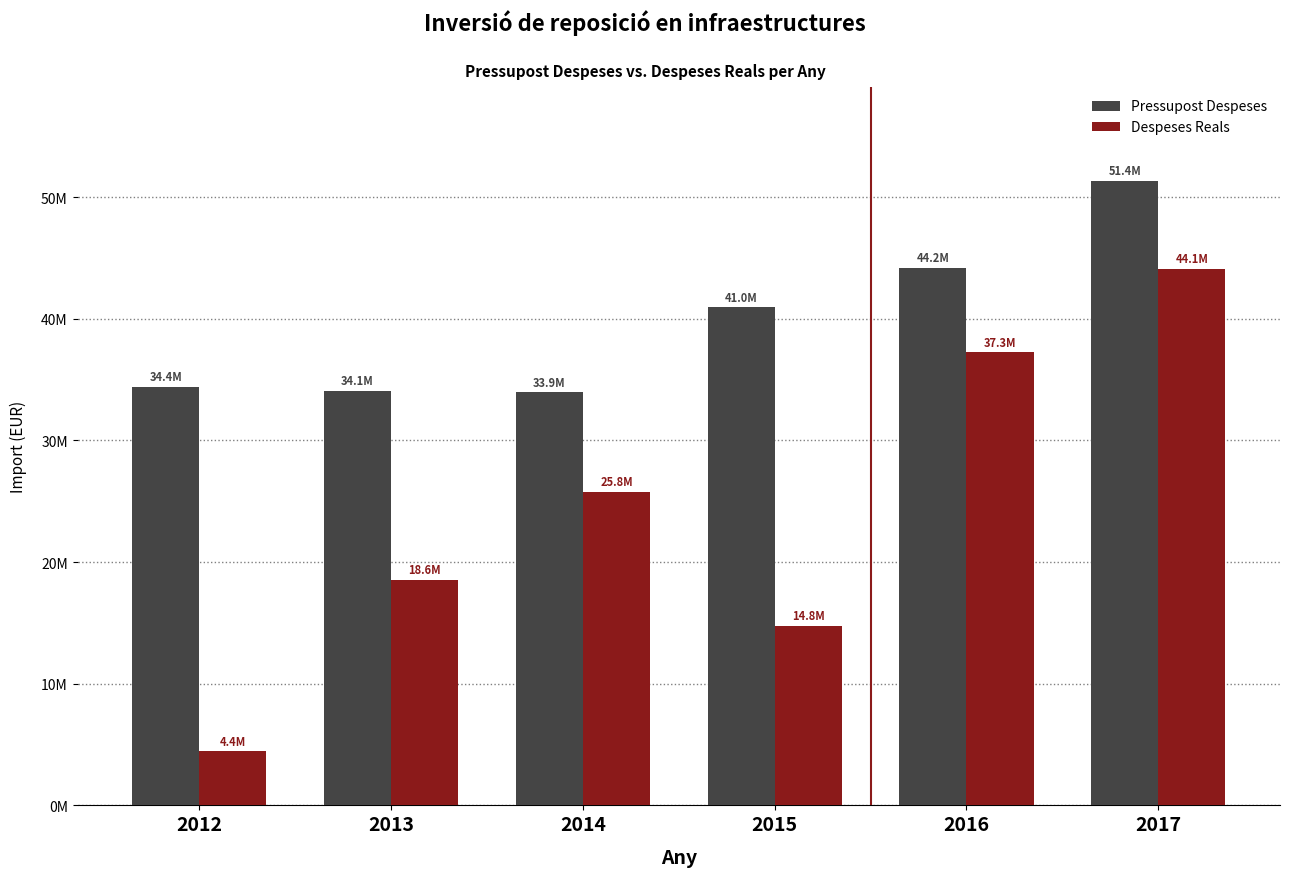

List the series in order of their overall mean, highest first.

Pressupost Despeses, Despeses Reals